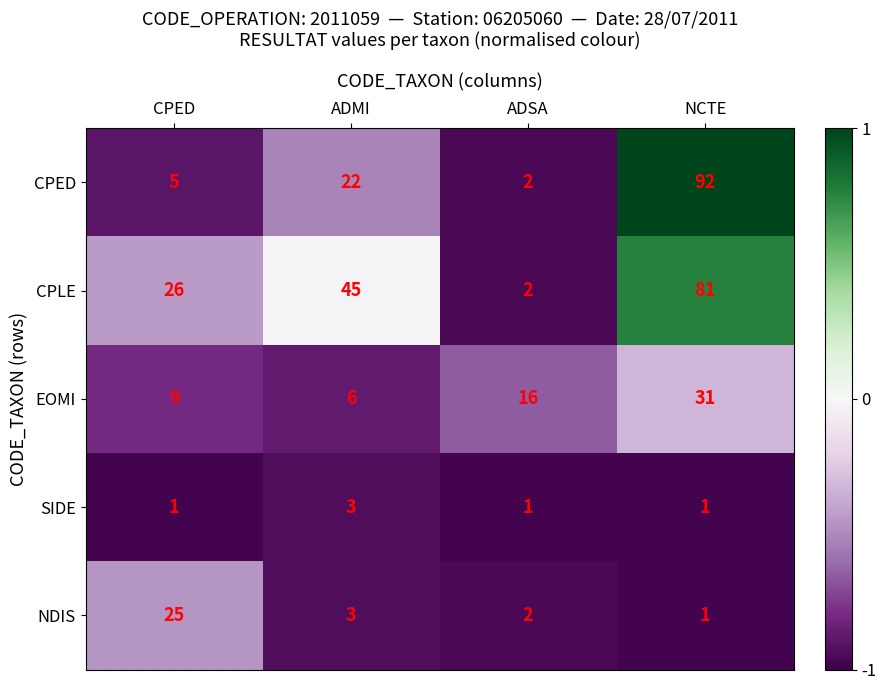

Count the number of categories in the chart.

4